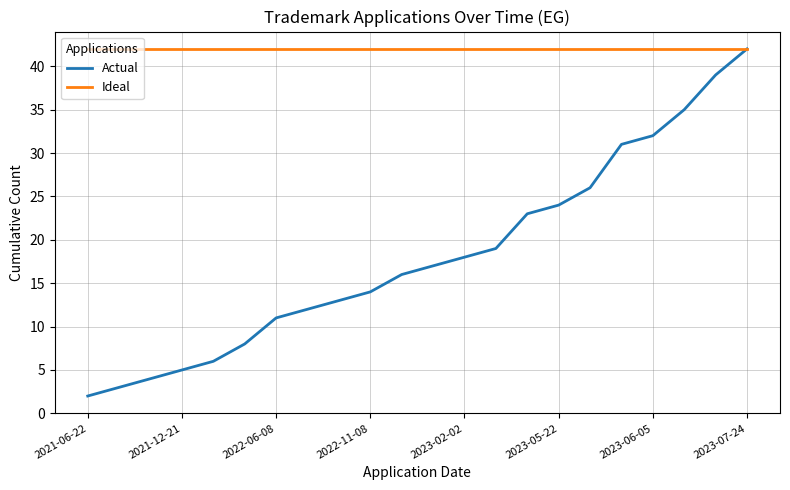

Rank the series by their average value, from highest to lowest.

Ideal, Actual